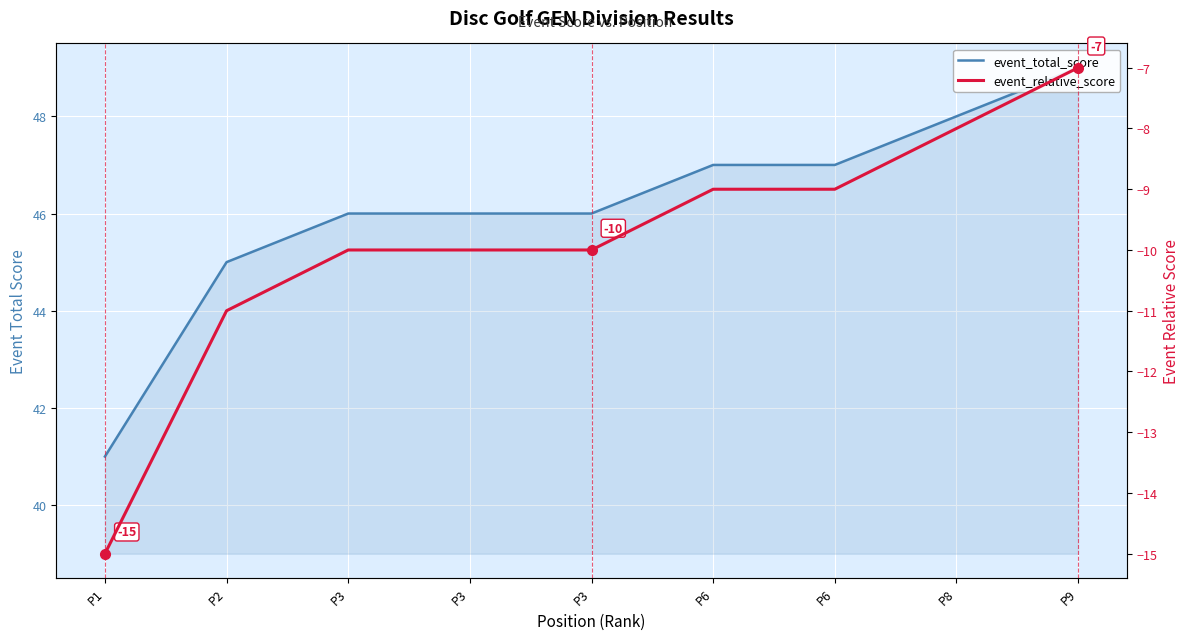

True or false: event_relative_score and event_total_score intersect in this chart.

False